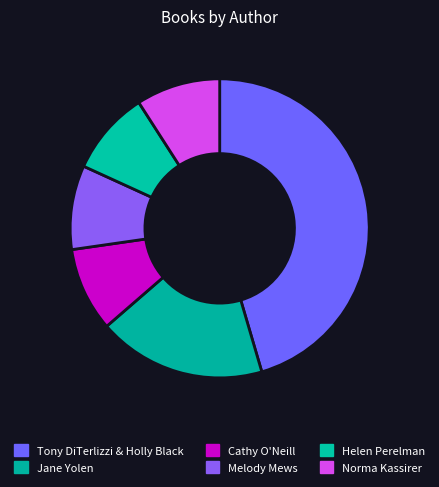

How many slices are in this pie chart?

6